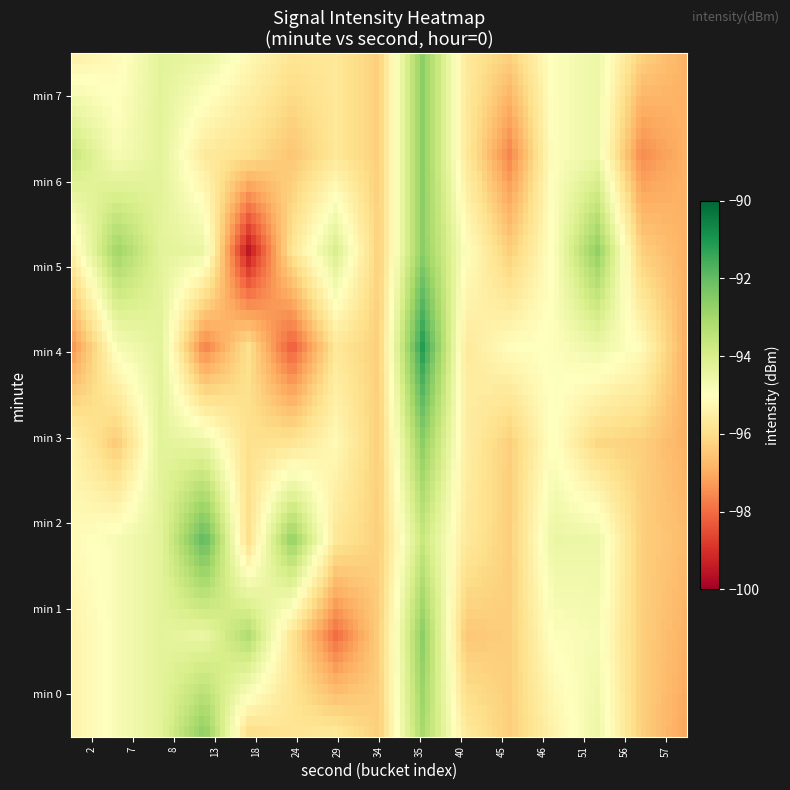

Which series has the largest total across all categories?

1